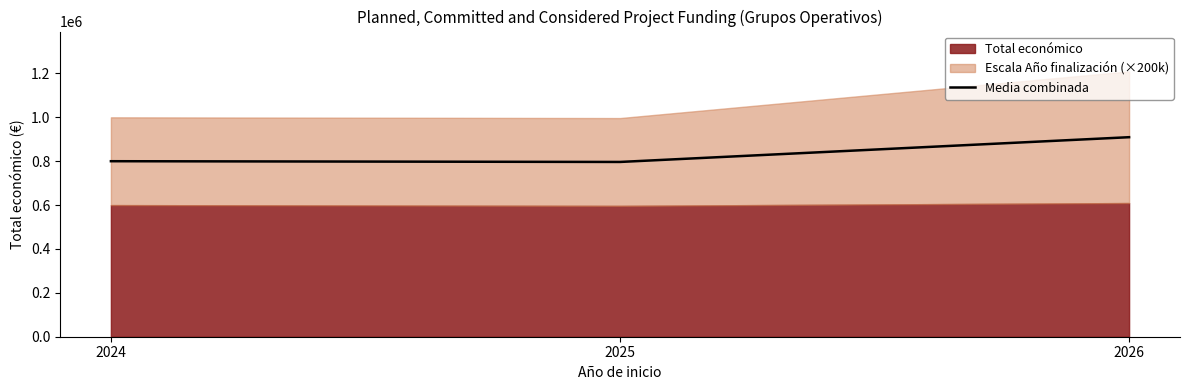

Between 2026 and 2025, which is larger?

2026